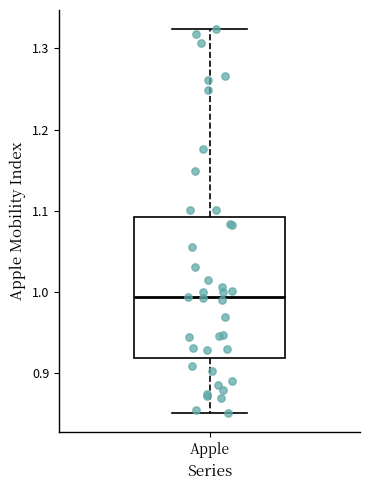

Transcribe this box plot: give where the median line is, the range the box spans, and where the two whiskers end, as read against the y-axis. The values are not printed on the chart, so give them approximately, as read against the axis.

median 0.99, box 0.92 to 1.09, whiskers 0.85 to 1.32